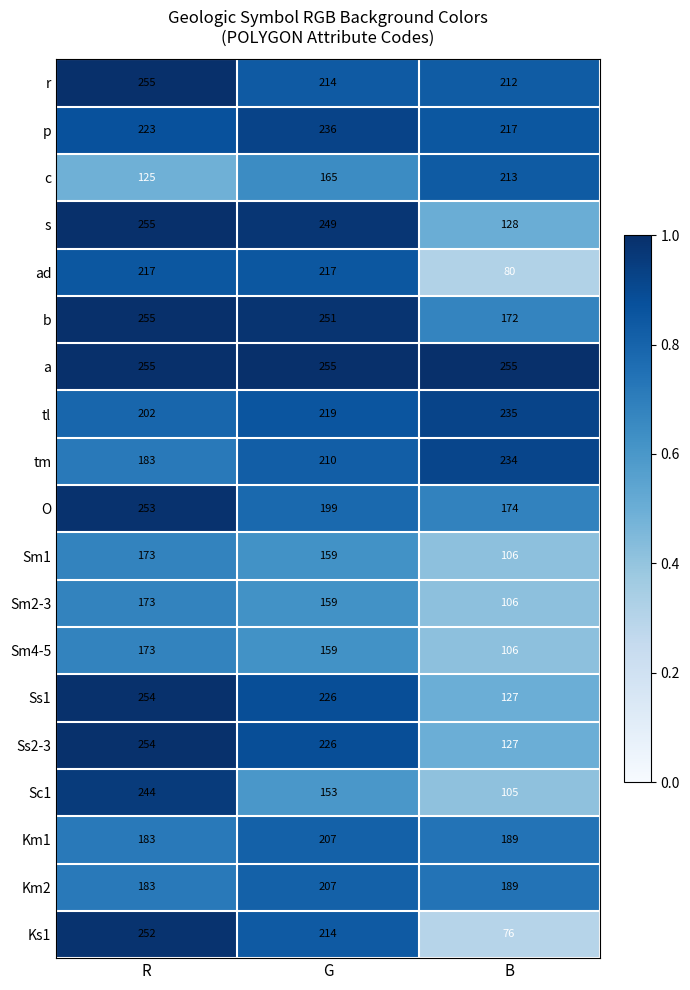

What is the sum of the c values at B and G?

378